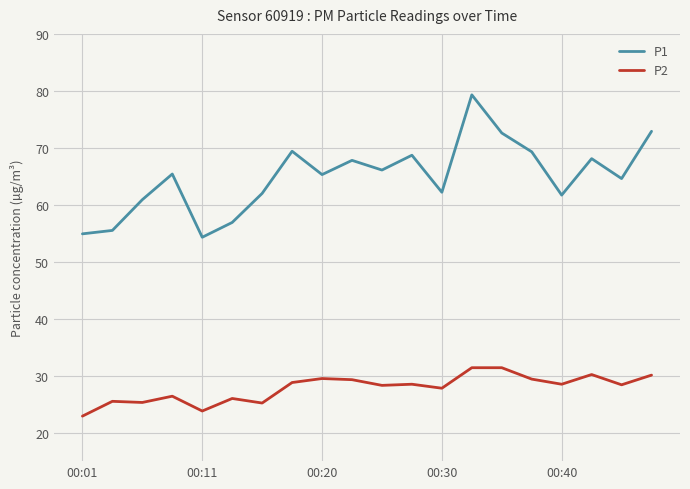

List the series in order of their overall mean, lowest first.

P2, P1